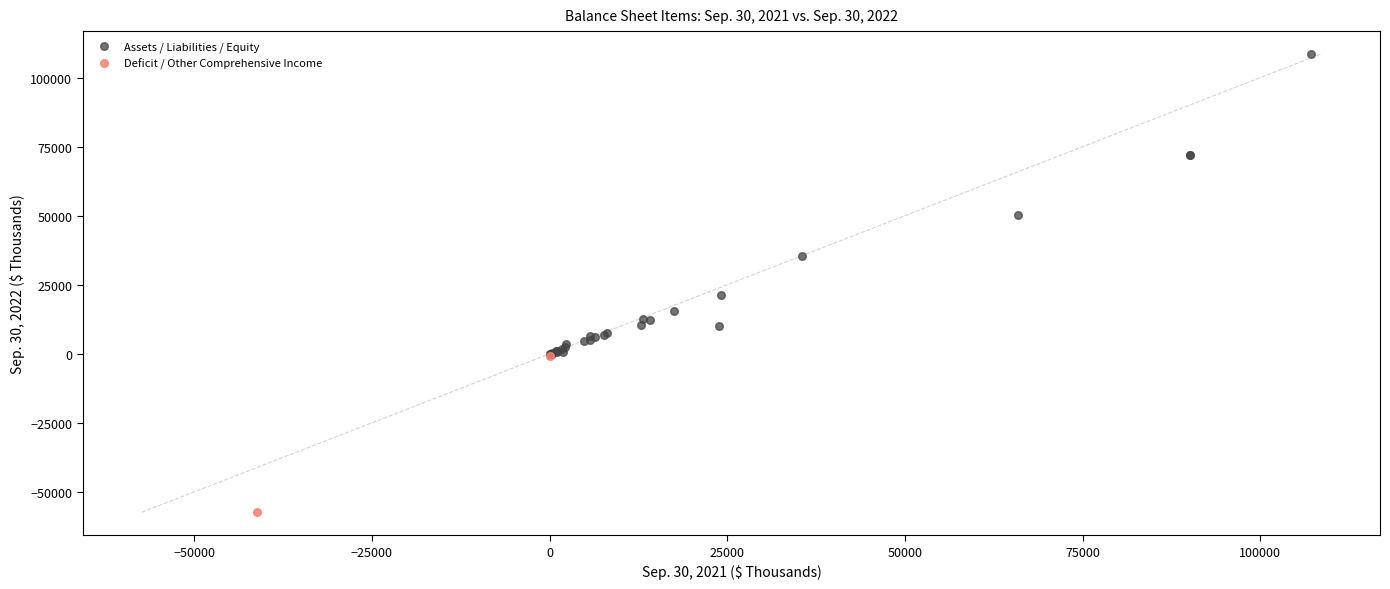

What are all the series names shown in the legend?

Assets / Liabilities / Equity, Deficit / Other Comprehensive Income